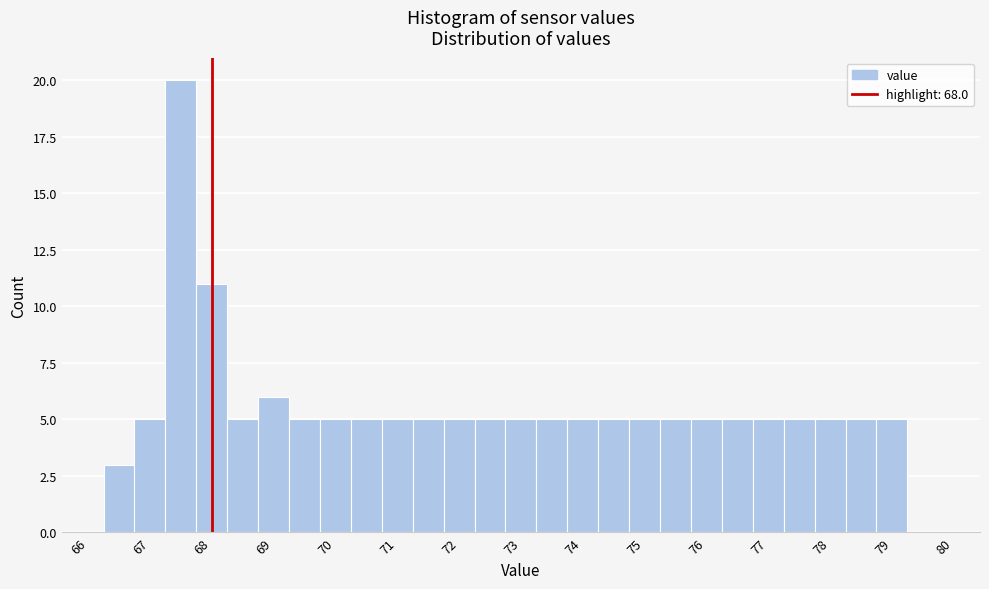

Over which range of the x-axis is the bar tallest?

67.25 to 67.75